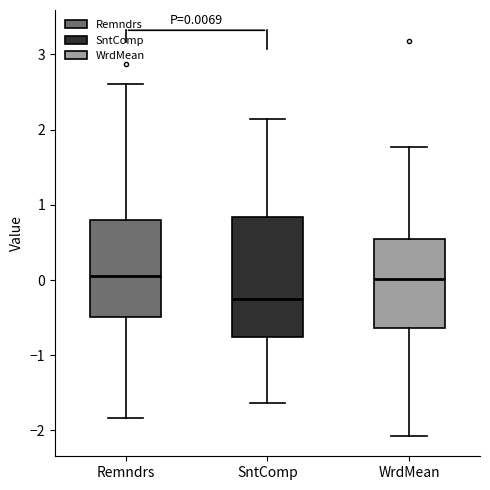

Comparing the boxes themselves (not the whiskers), which one is the tallest?

SntComp